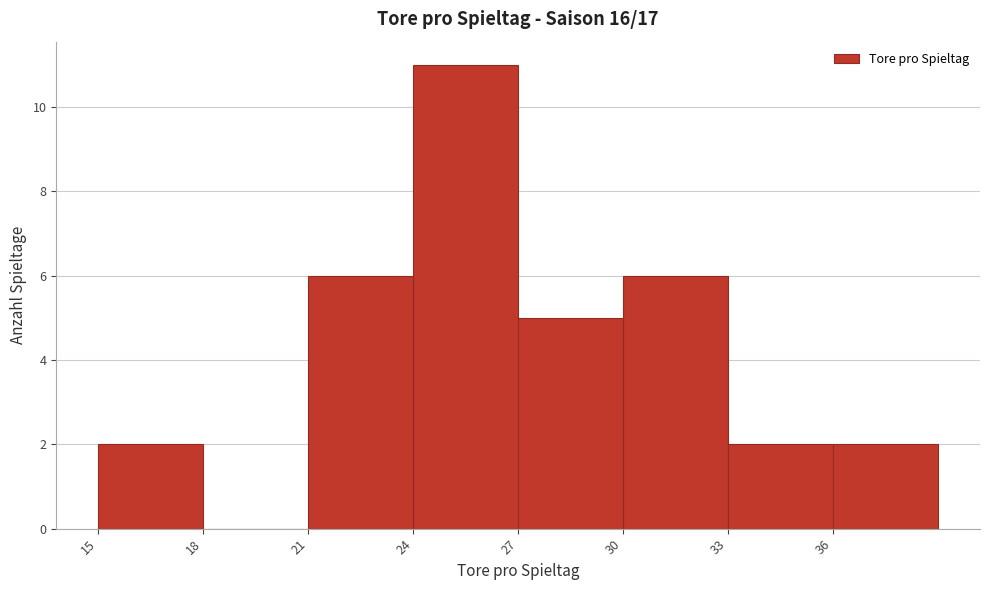

Reading left to right, transcribe this chart: for each bar, give the range it covers on the x-axis and its height. The values are not printed on the chart, so give them approximately, as read against the axis.

15 to 18: 2
18 to 21: 0
21 to 24: 6
24 to 27: 11
27 to 30: 5
30 to 33: 6
33 to 36: 2
36 to 39: 2